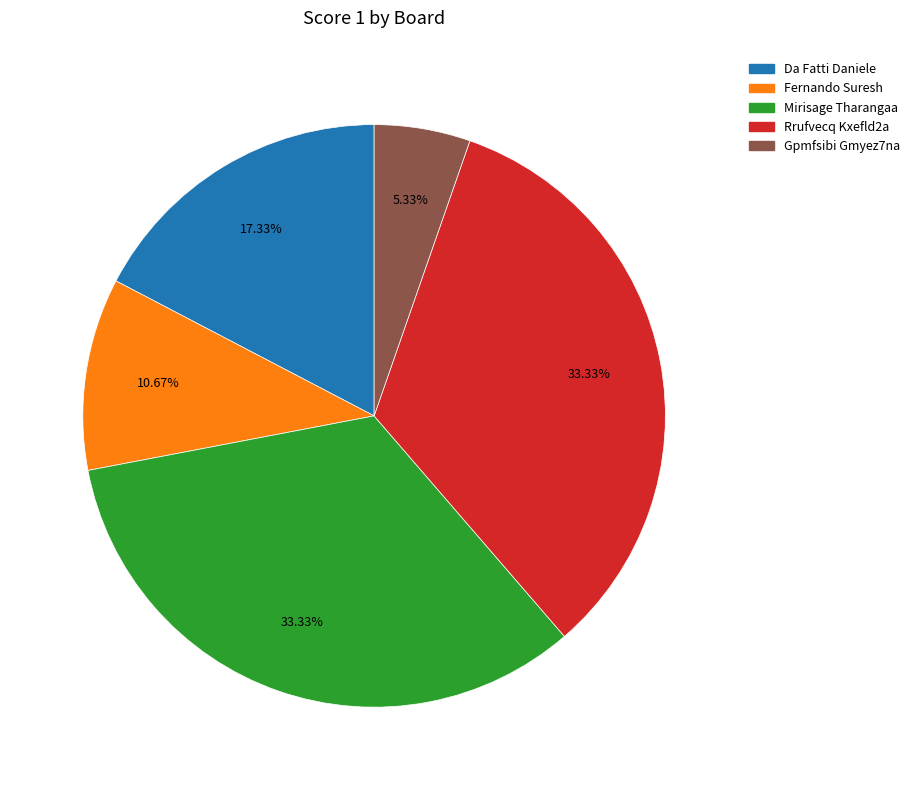

Does any single category account for the majority?

No